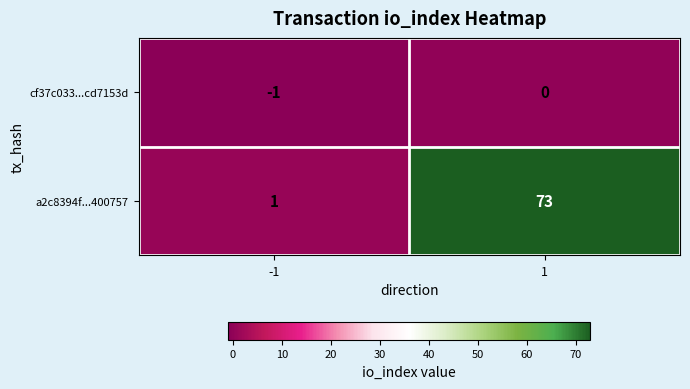

What is the spread (max minus min) of values at -1?

2